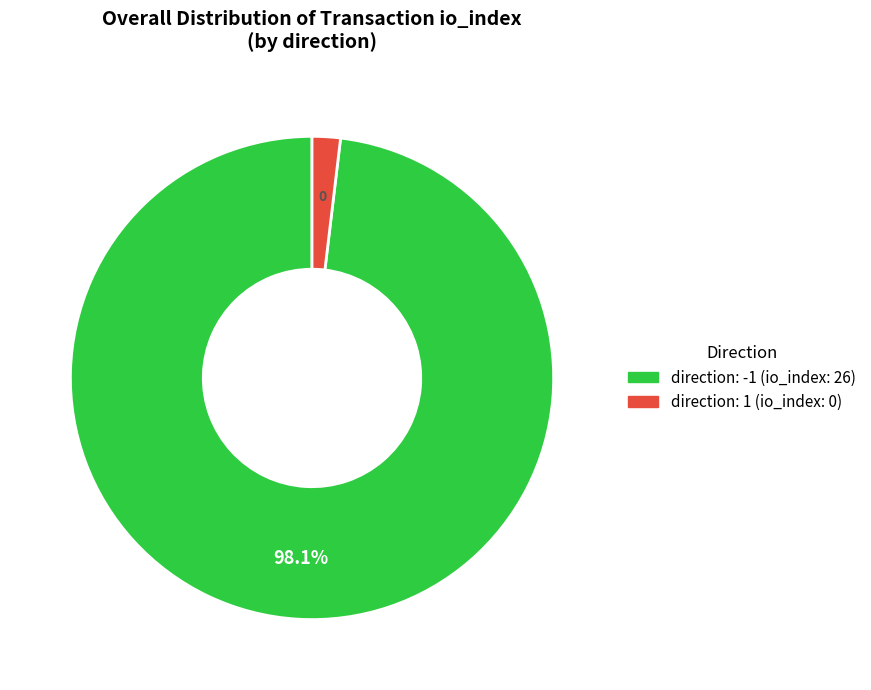

Rank the categories by value from lowest to highest.

direction: 1 (io_index: 0), direction: -1 (io_index: 26)